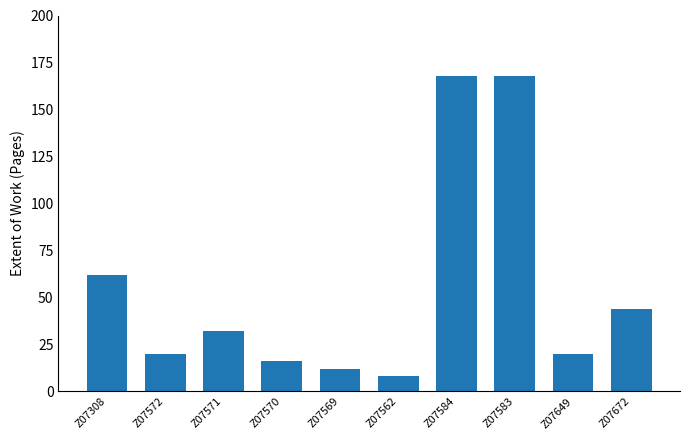

What is the maximum value shown in the chart?

168